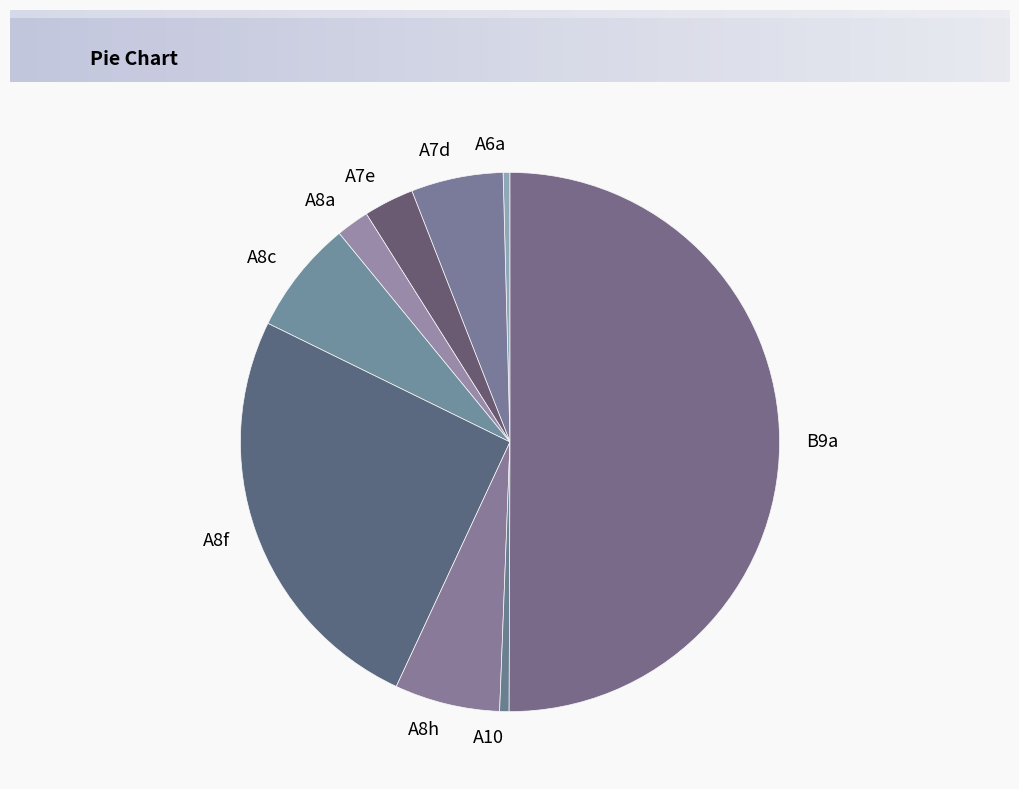

Between A8c and A7e, which is larger?

A8c